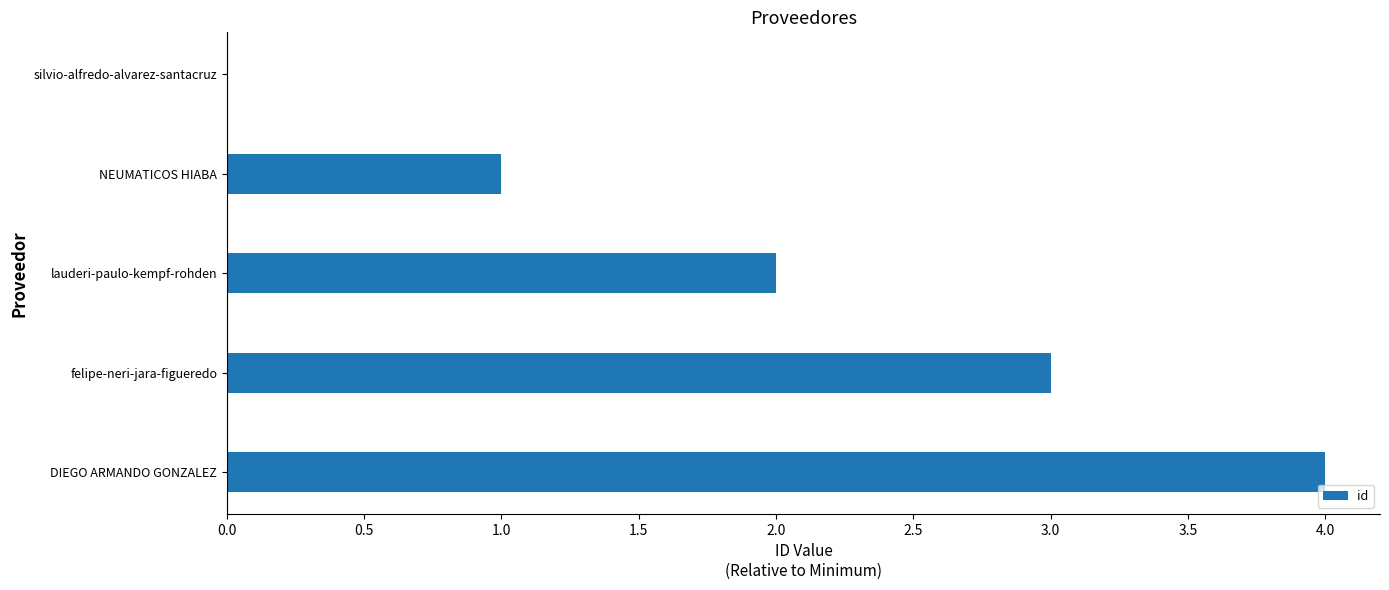

What is the greatest value displayed?

4